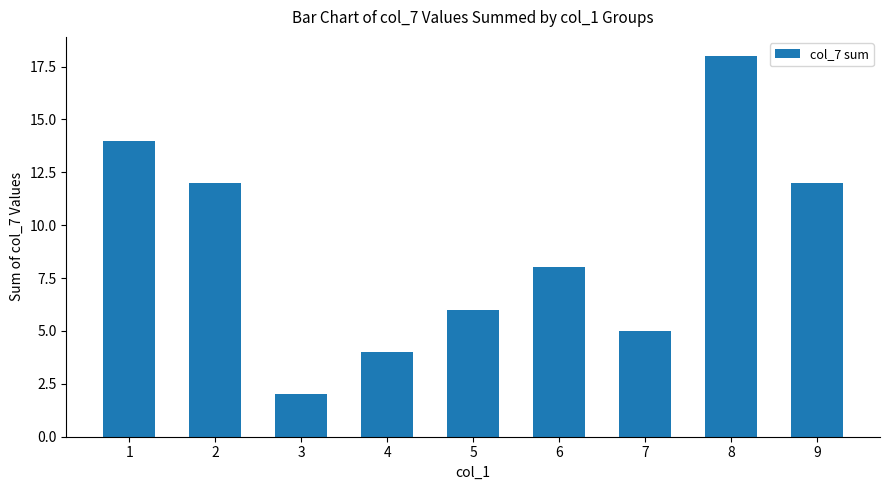

What is the value of the 1st bar from the left?

14